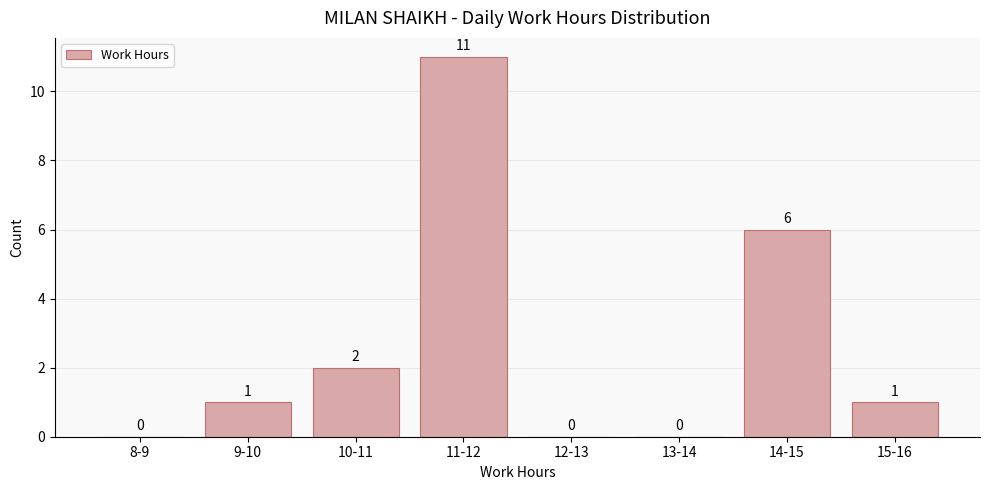

Reading left to right, what are all the values shown in this chart?

8-9=0	9-10=1	10-11=2	11-12=11	12-13=0	13-14=0	14-15=6	15-16=1